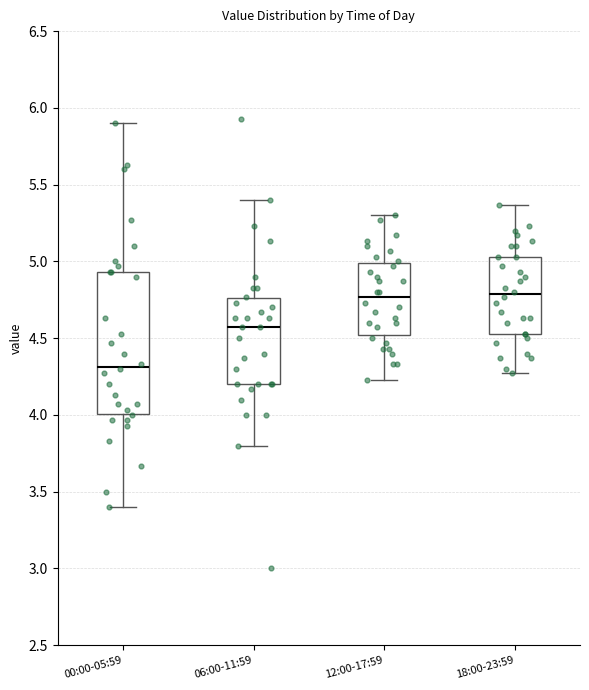

Reading left to right, transcribe this box plot: for each box, give where its median line is, the range the box spans, and where its two whiskers end, as read against the y-axis. The values are not printed on the chart, so give them approximately, as read against the axis.

00:00-05:59: median 4.30, box 4.00 to 4.95, whiskers 3.40 to 5.90
06:00-11:59: median 4.55, box 4.20 to 4.75, whiskers 3.80 to 5.40
12:00-17:59: median 4.75, box 4.50 to 5.00, whiskers 4.25 to 5.30
18:00-23:59: median 4.80, box 4.55 to 5.05, whiskers 4.25 to 5.35